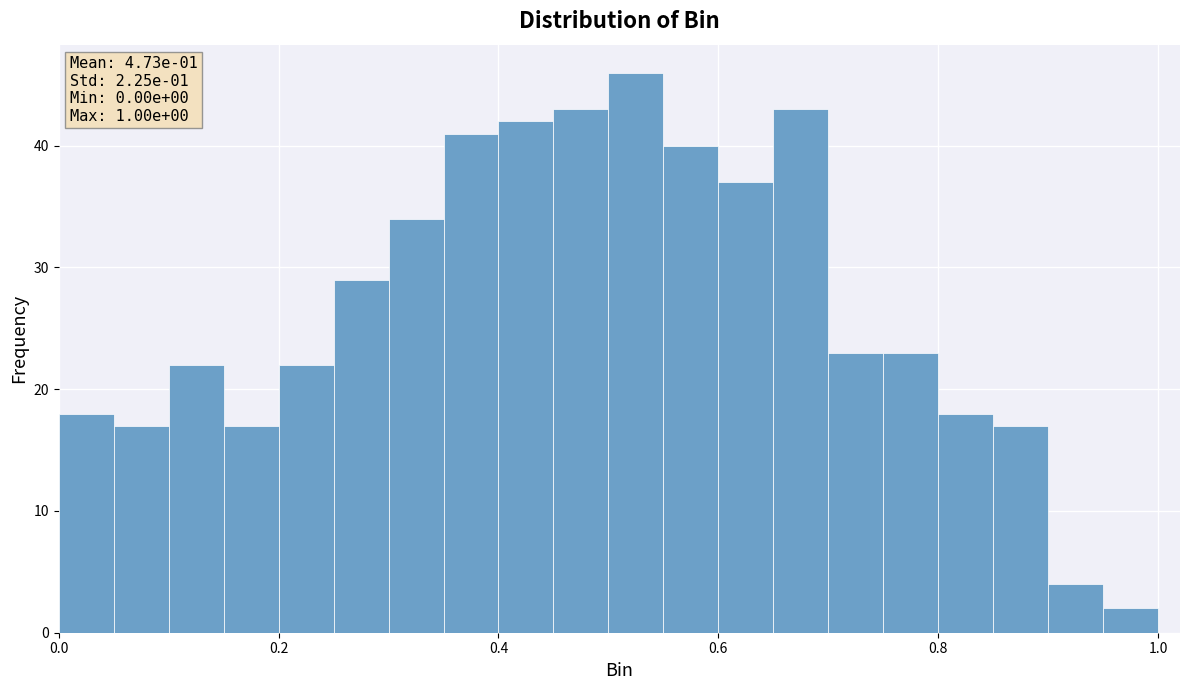

Read against the x-axis, roughly where is the centre of the tallest bar?

0.52